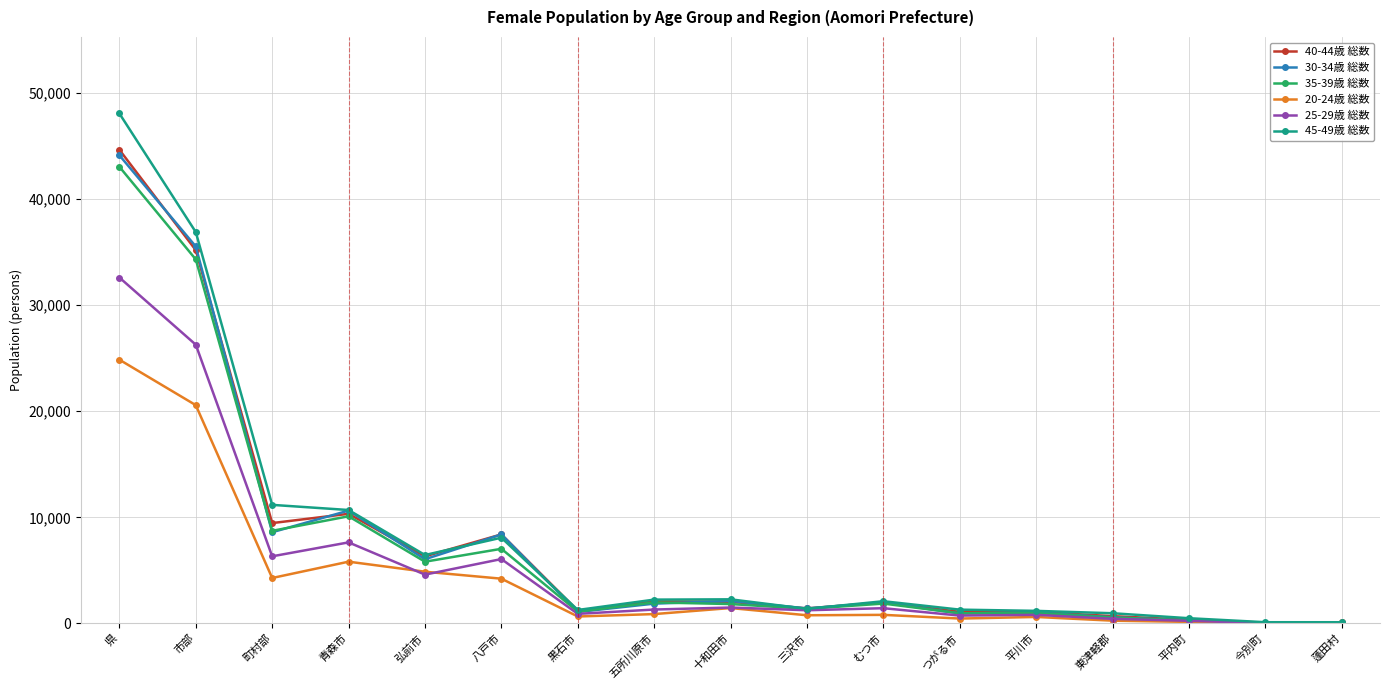

What is the difference between the highest and lowest values at 町村部?

6889